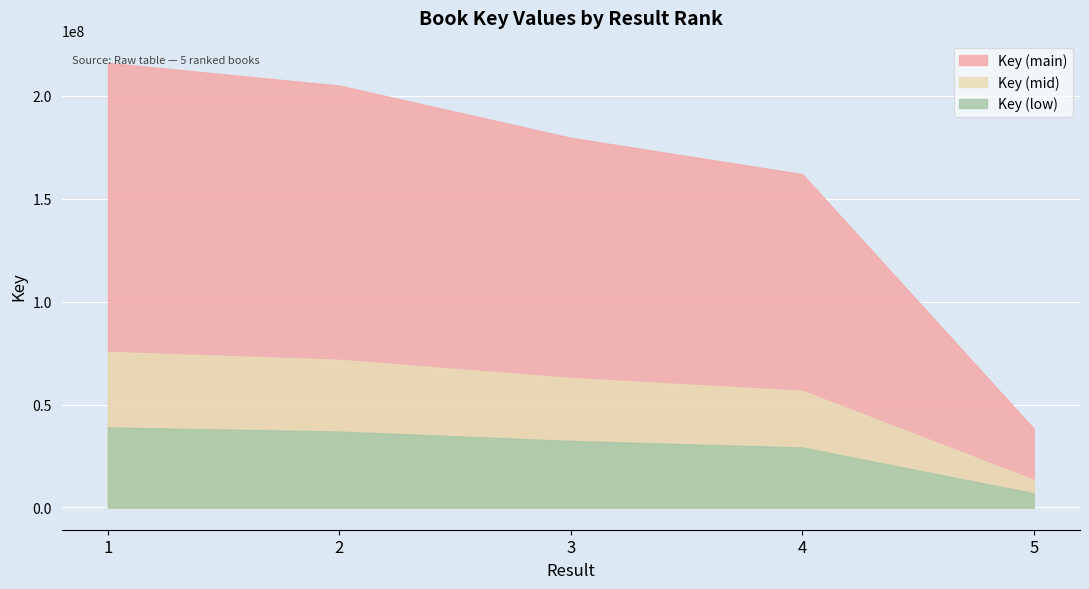

What is the approximate value at 3?

179635046